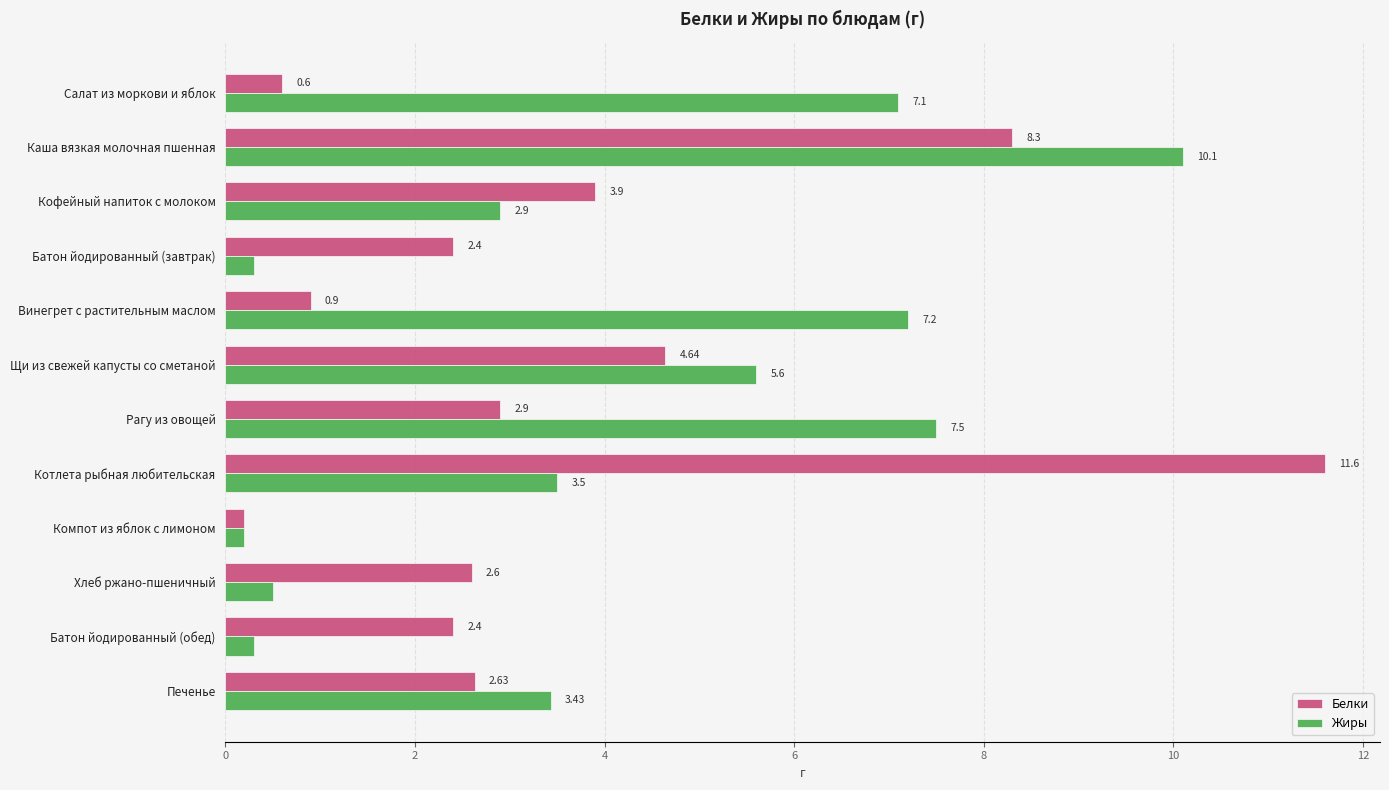

Which series has the widest spread of values?

Белки